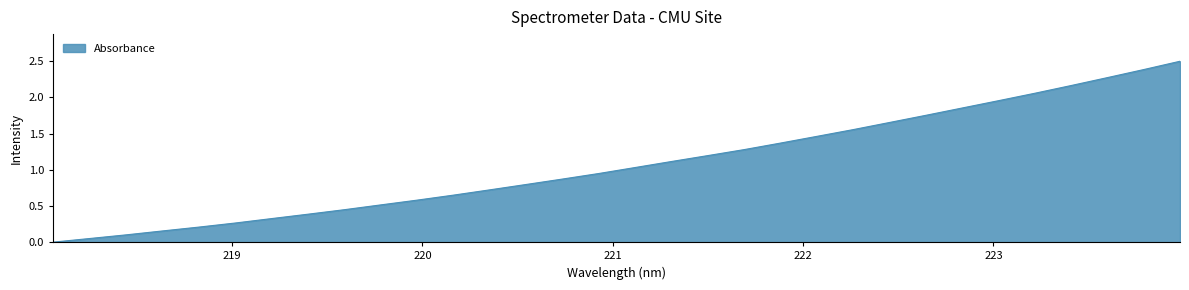

What is the difference between the maximum and minimum values?

2.5